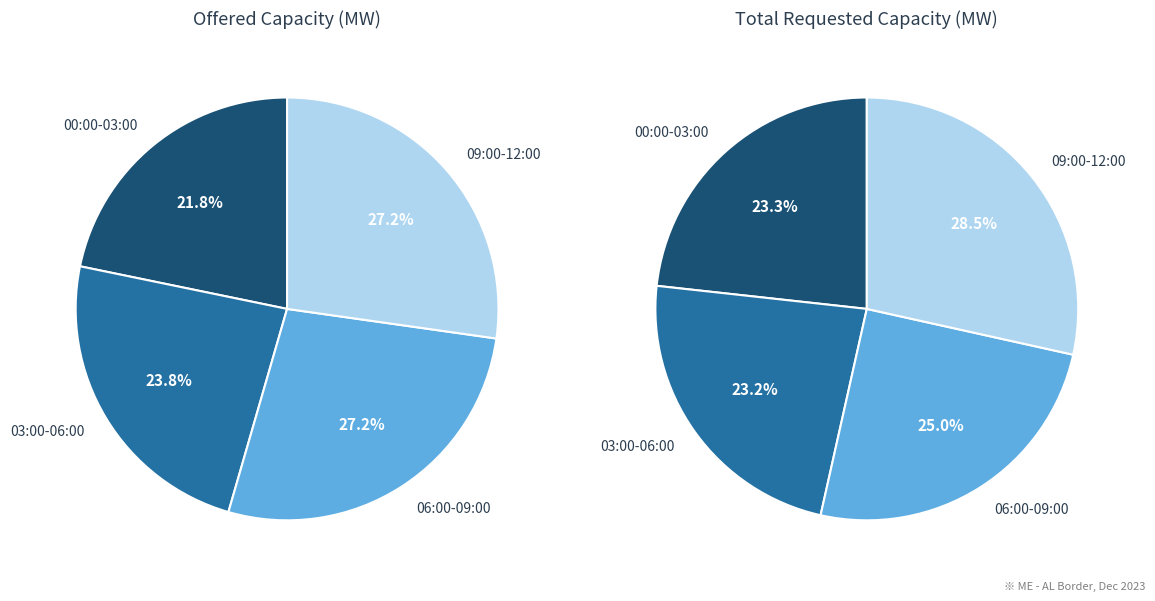

True or false: 10:00-11:00 accounts for 16% of the total.

False